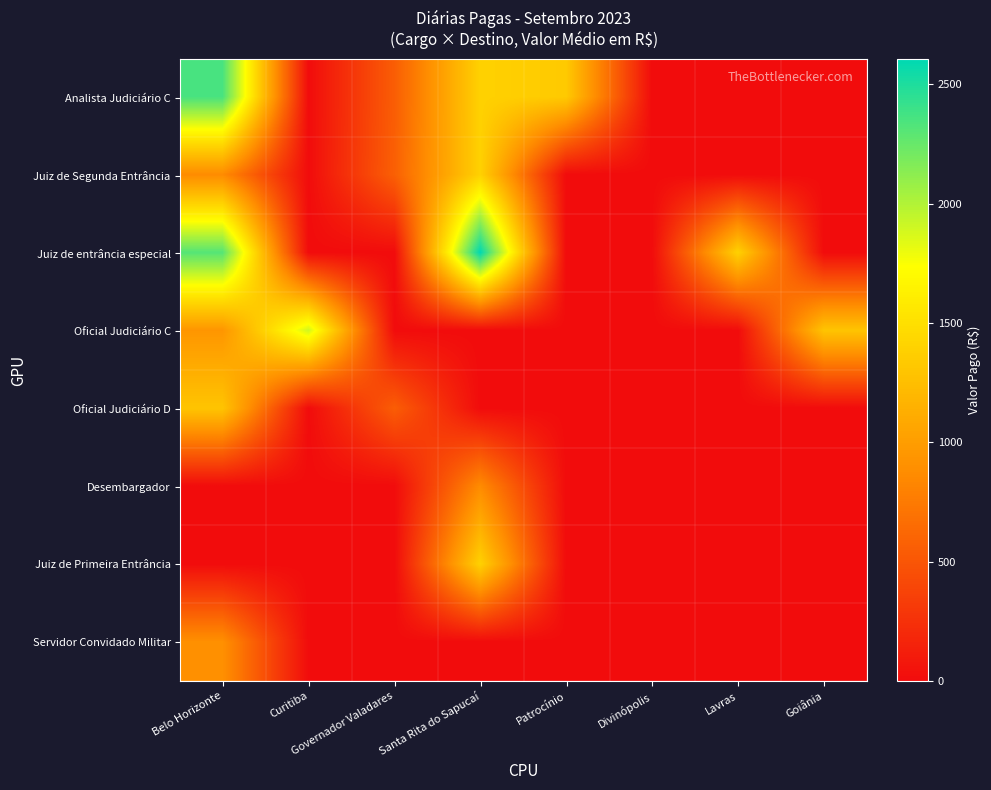

What is the spread (max minus min) of values at Patrocínio?

1337.3